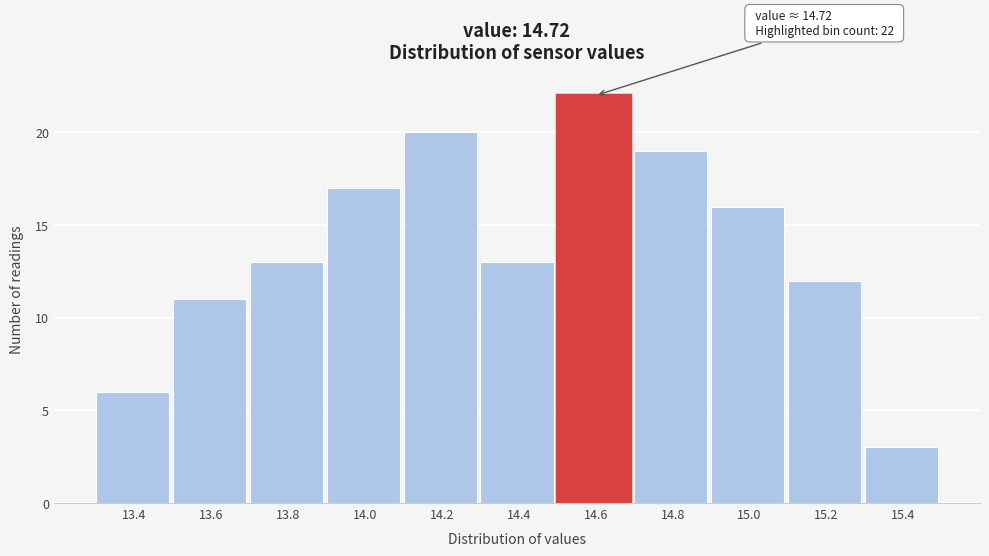

Reading left to right, what are all the values shown in this chart?

6	11	13	17	20	13	22	19	16	12	3